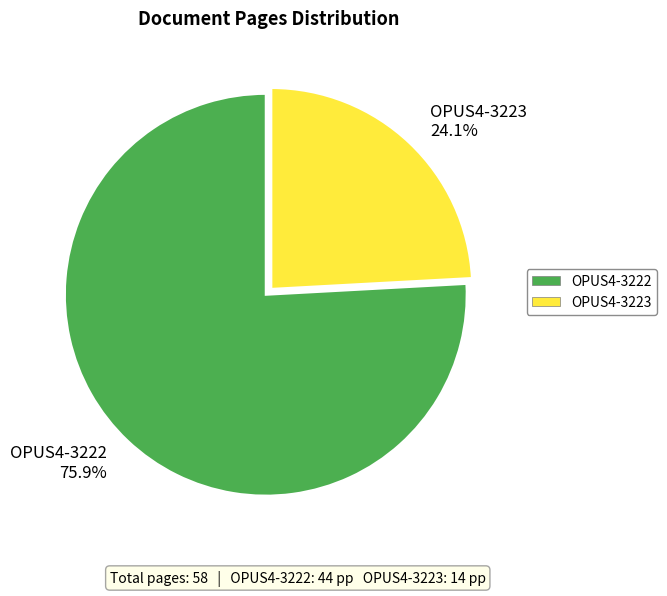

What is the total percentage of OPUS4-3223 and OPUS4-3222?

100.0%